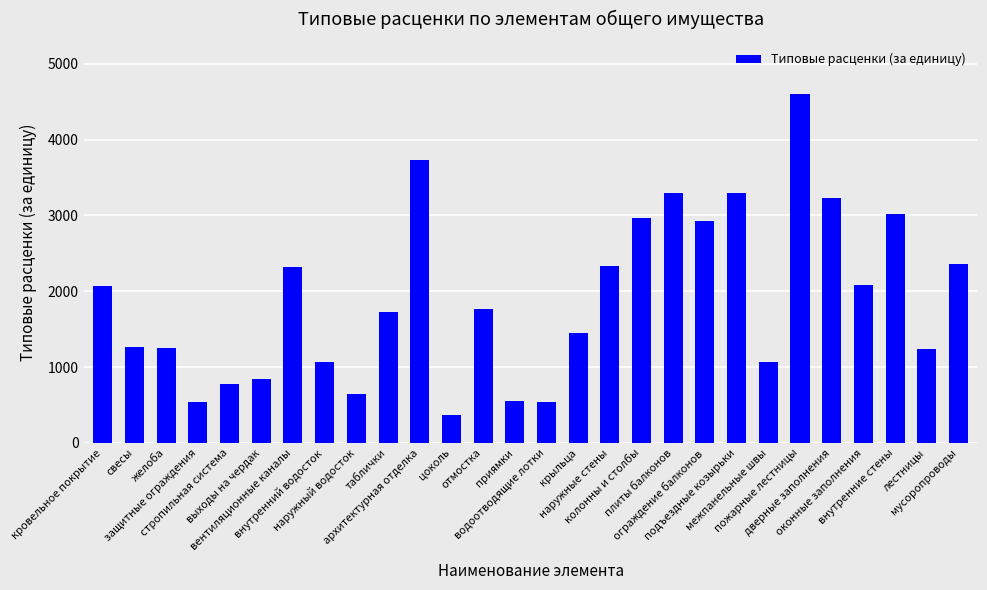

What is the sum of all values?

53361.5